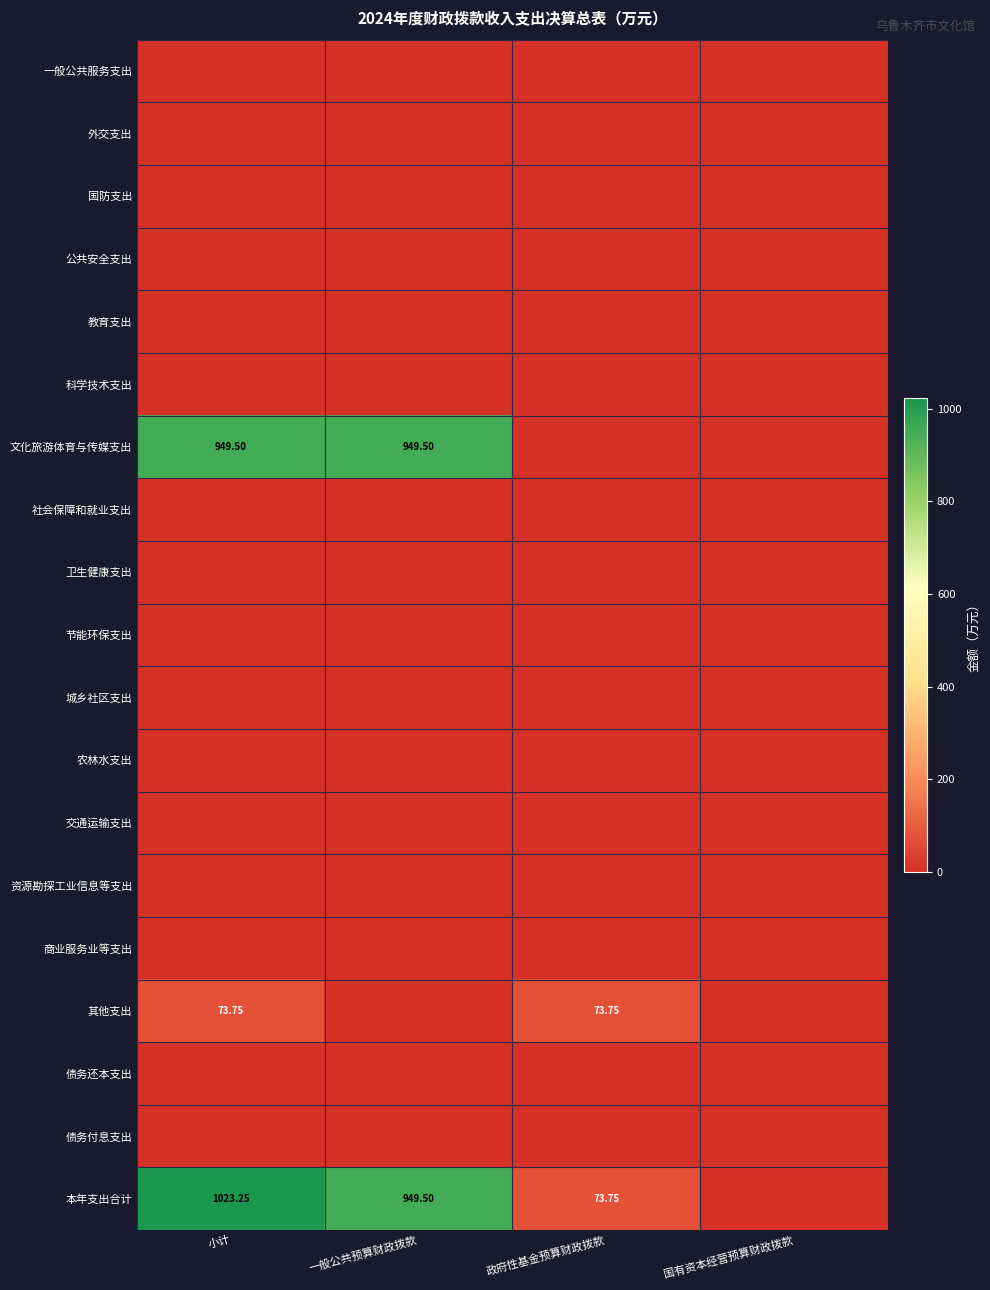

Between 一般公共预算财政拨款 and 国有资本经营预算财政拨款, which is larger?

一般公共预算财政拨款